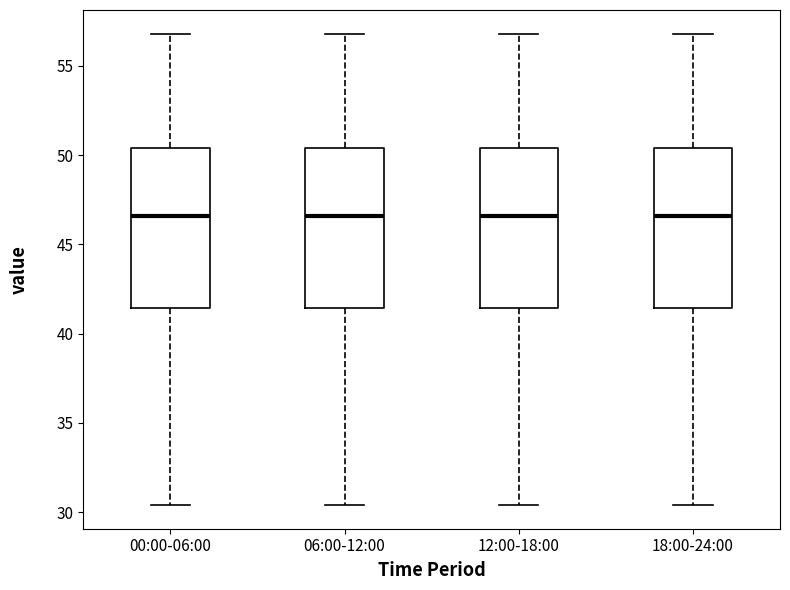

Where does the lower whisker of the box for 12:00-18:00 end on the y-axis? The values are not printed on the chart, so give them approximately, as read against the axis.

30.5